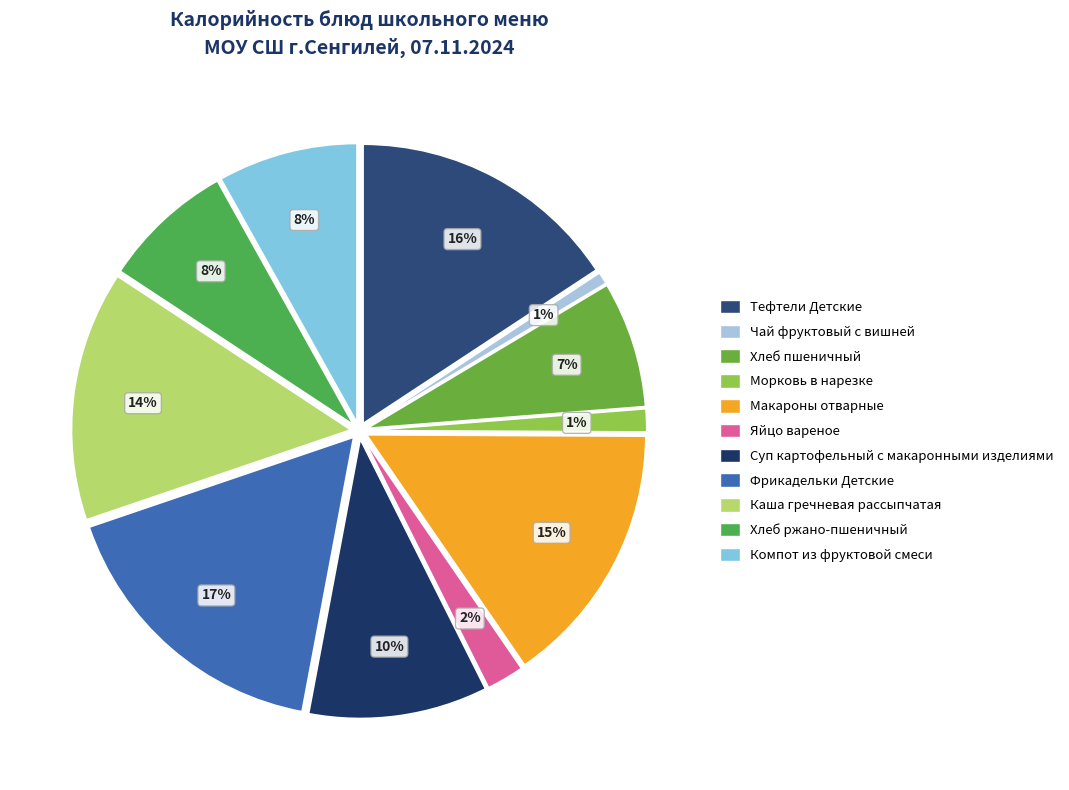

Between Хлеб ржано-пшеничный and Хлеб пшеничный, which is larger?

Хлеб ржано-пшеничный